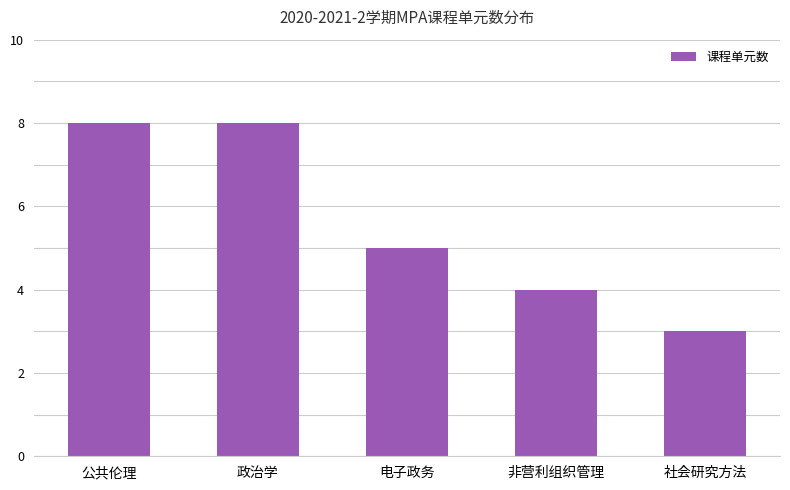

What is the label of the 2nd bar from the right?

非营利组织管理